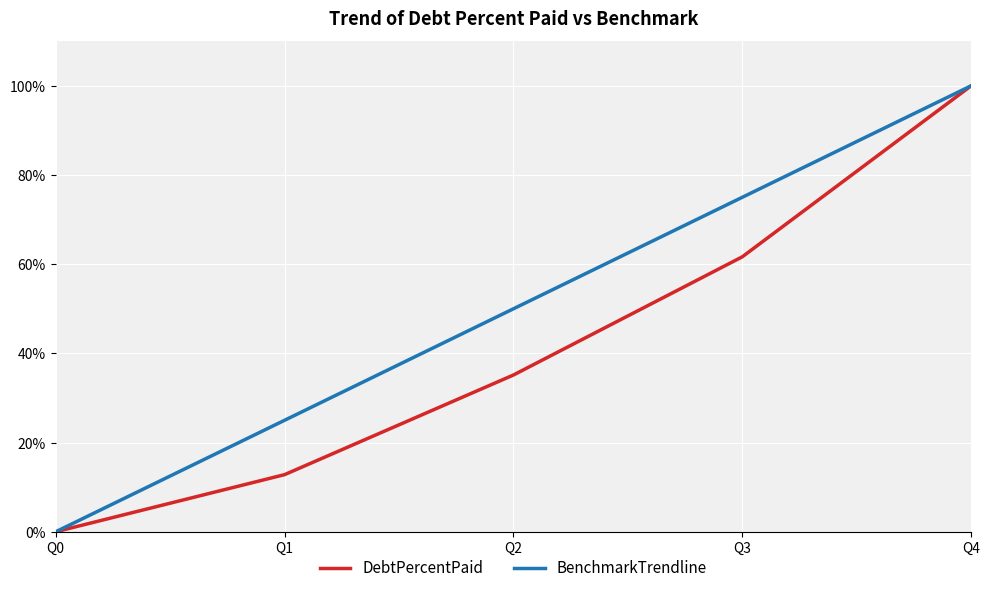

Which series changed the most between Q2 and Q3?

DebtPercentPaid